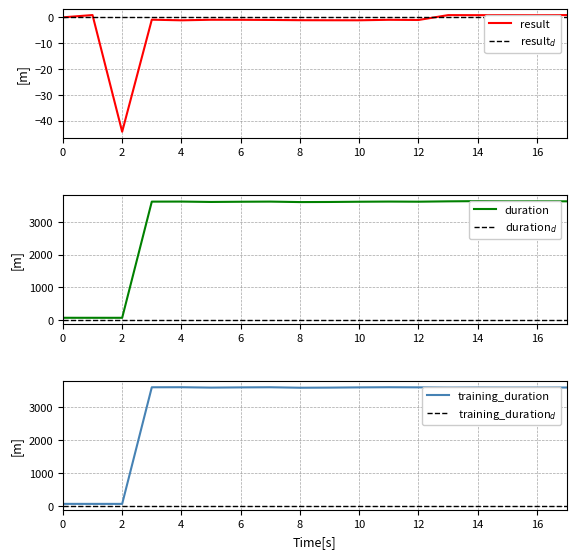

What is the label of the 14th point from the left?

13